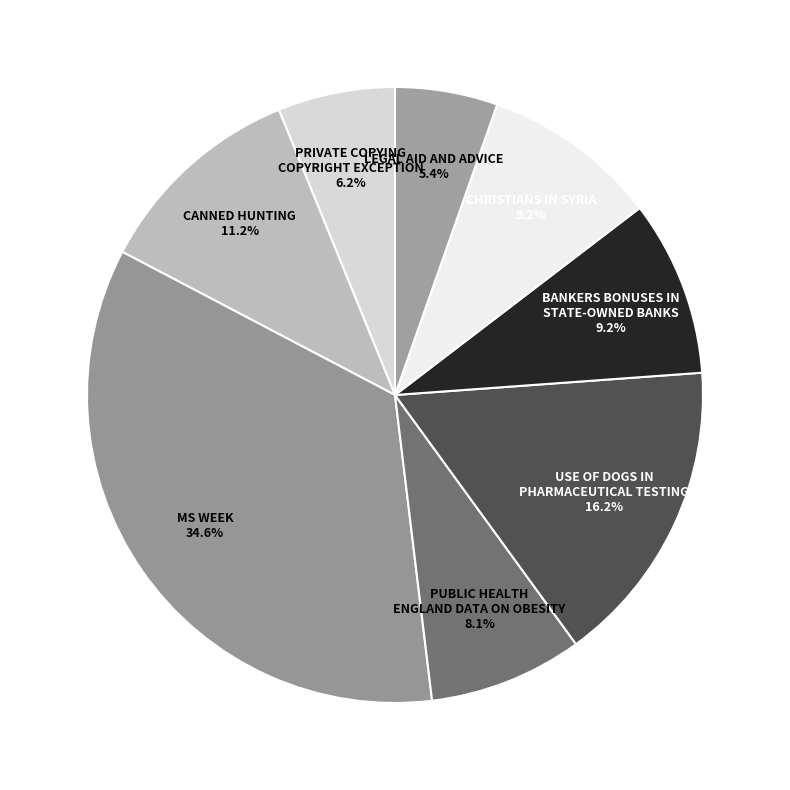

Which slice is the smallest?

LEGAL AID AND ADVICE